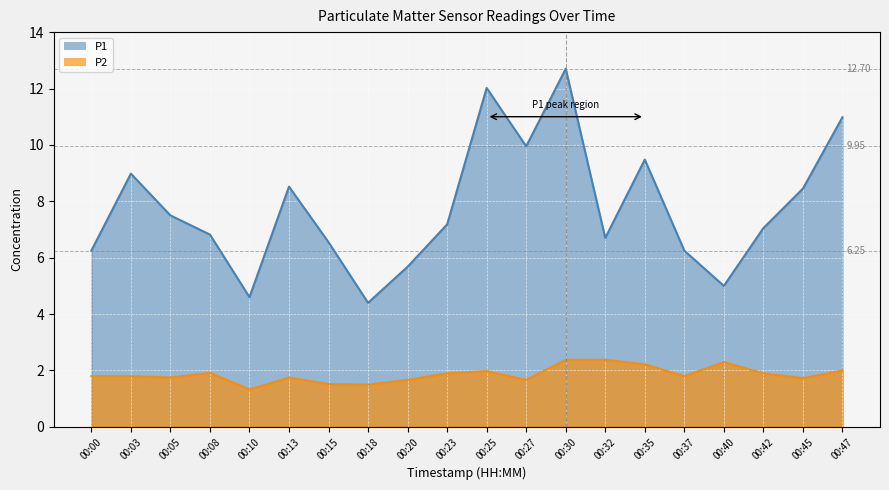

At which label does P2 reach its peak?

00:30